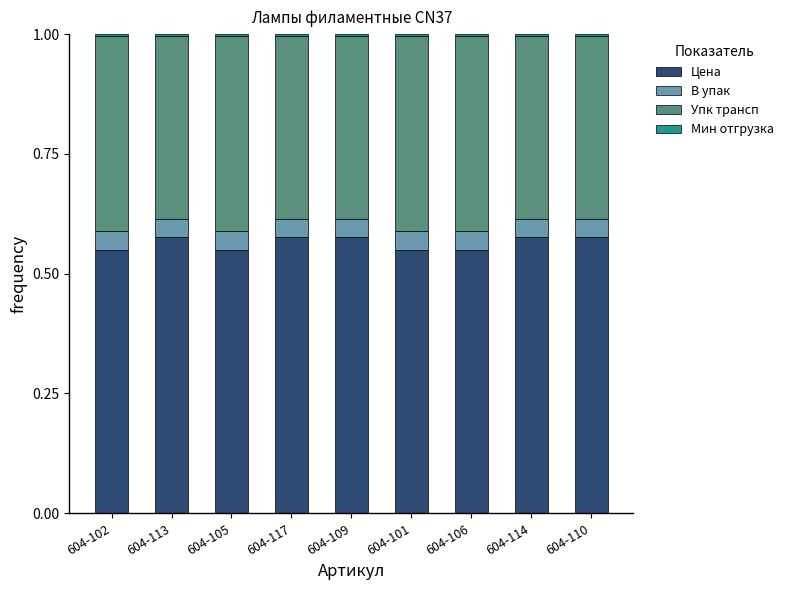

Which series has the largest total across all categories?

Цена